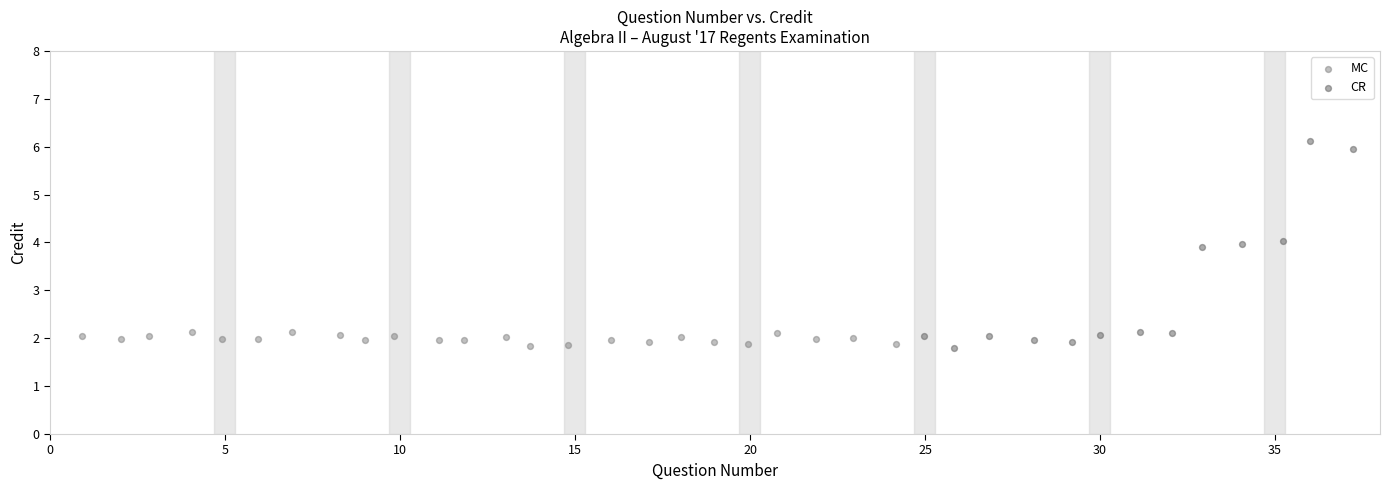

Which series has the widest spread of Y values?

CR